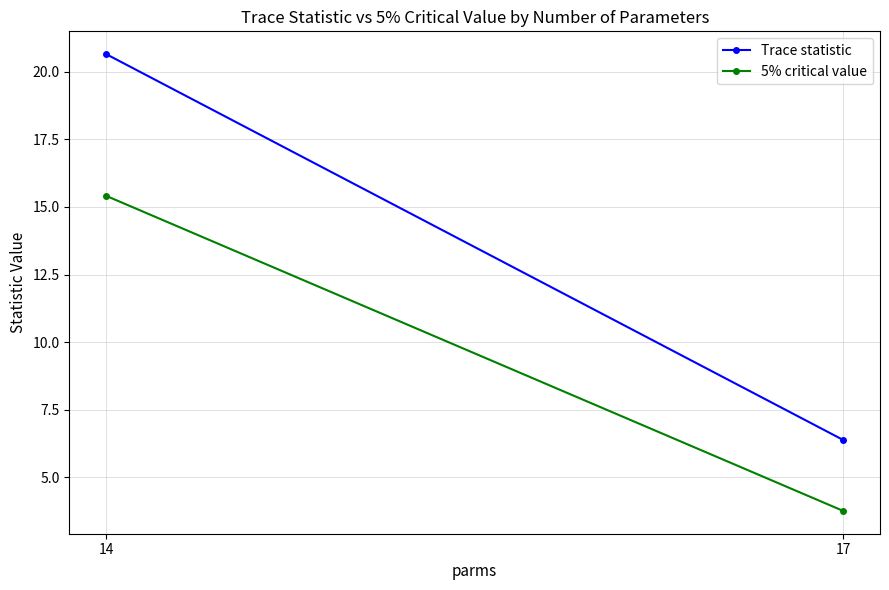

Between 17 and 14, which is larger?

14